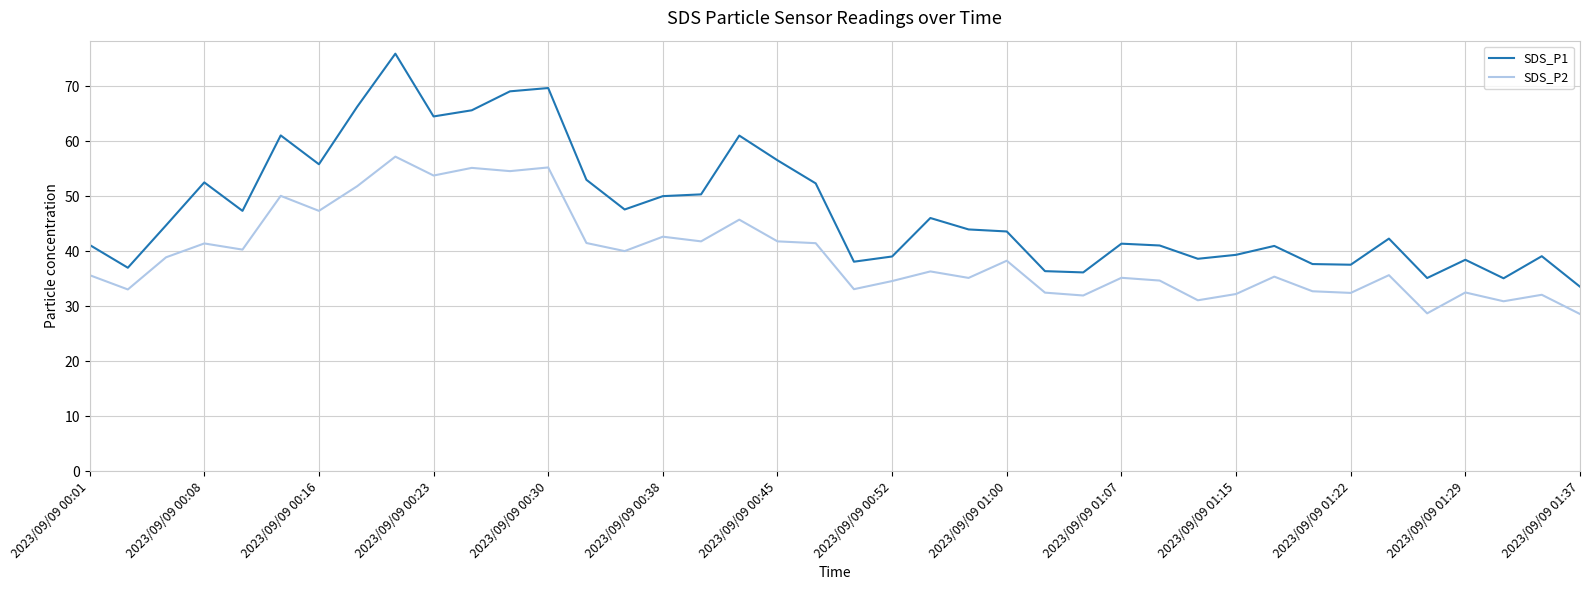

What is the greatest value displayed?

76.0